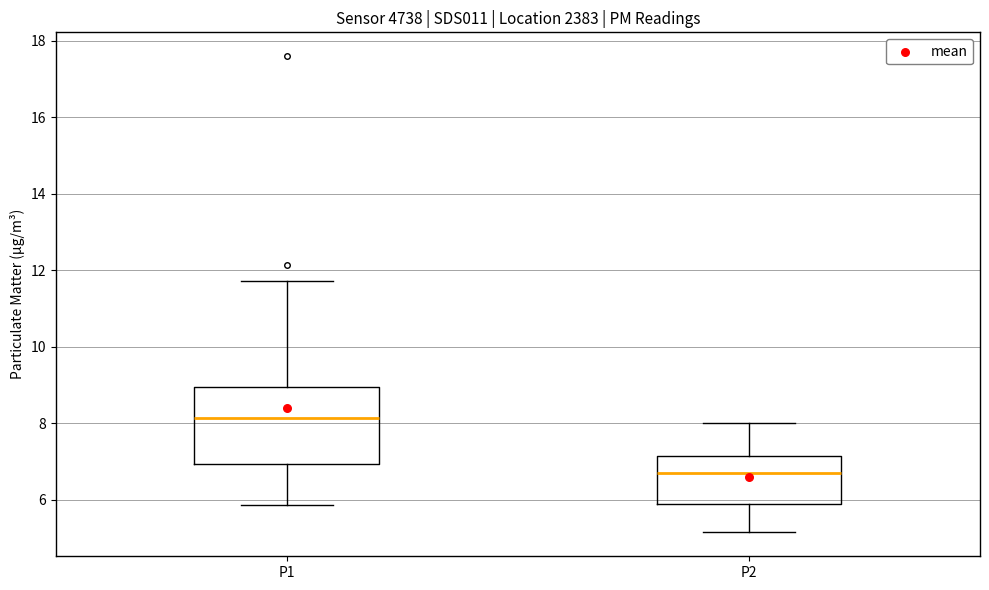

Reading left to right, transcribe this box plot: for each box, give where its median line is, the range the box spans, and where its two whiskers end, as read against the y-axis. The values are not printed on the chart, so give them approximately, as read against the axis.

P1: median 8.2, box 7.0 to 9.0, whiskers 5.8 to 11.8
P2: median 6.8, box 6.0 to 7.2, whiskers 5.2 to 8.0